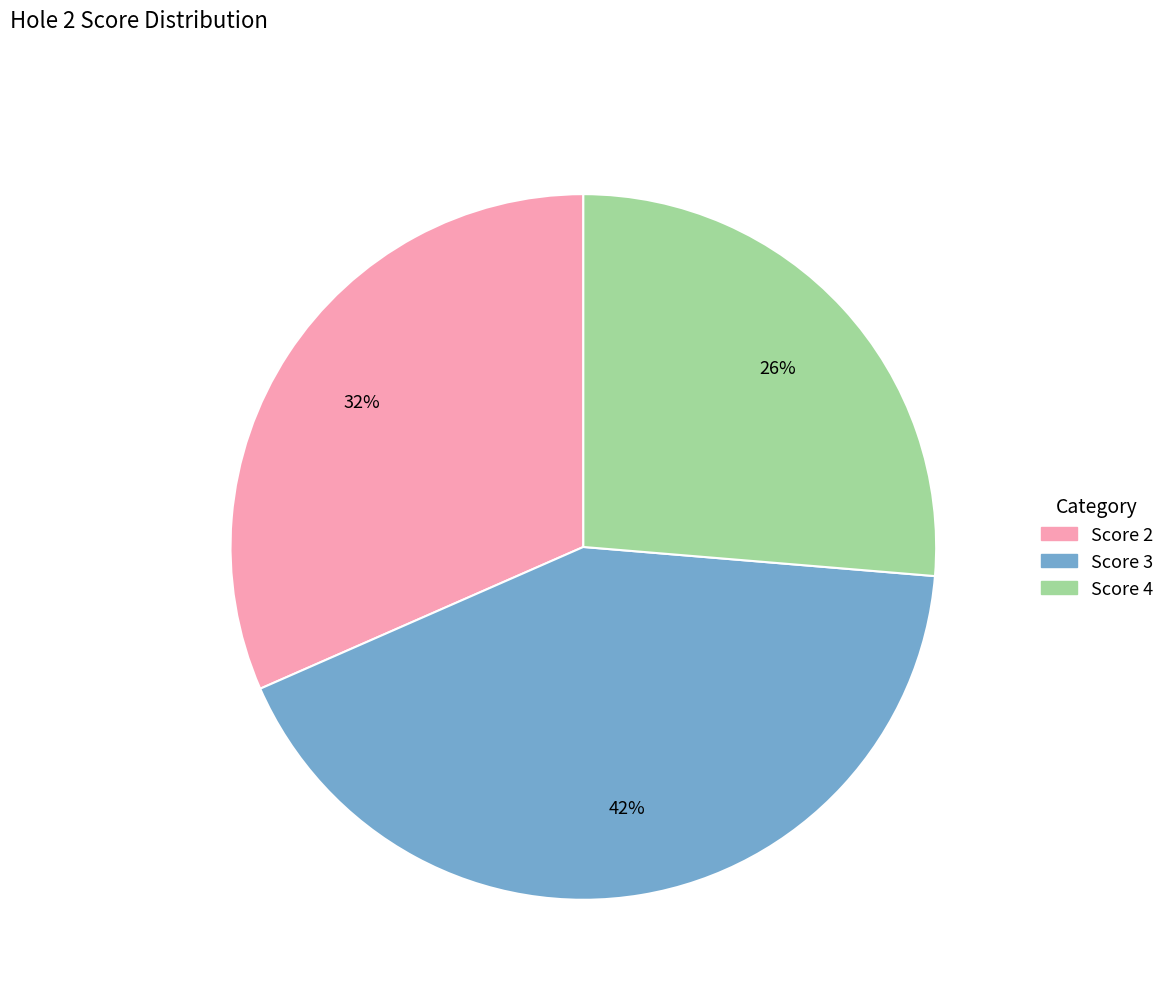

Which slice is the largest?

Score 3